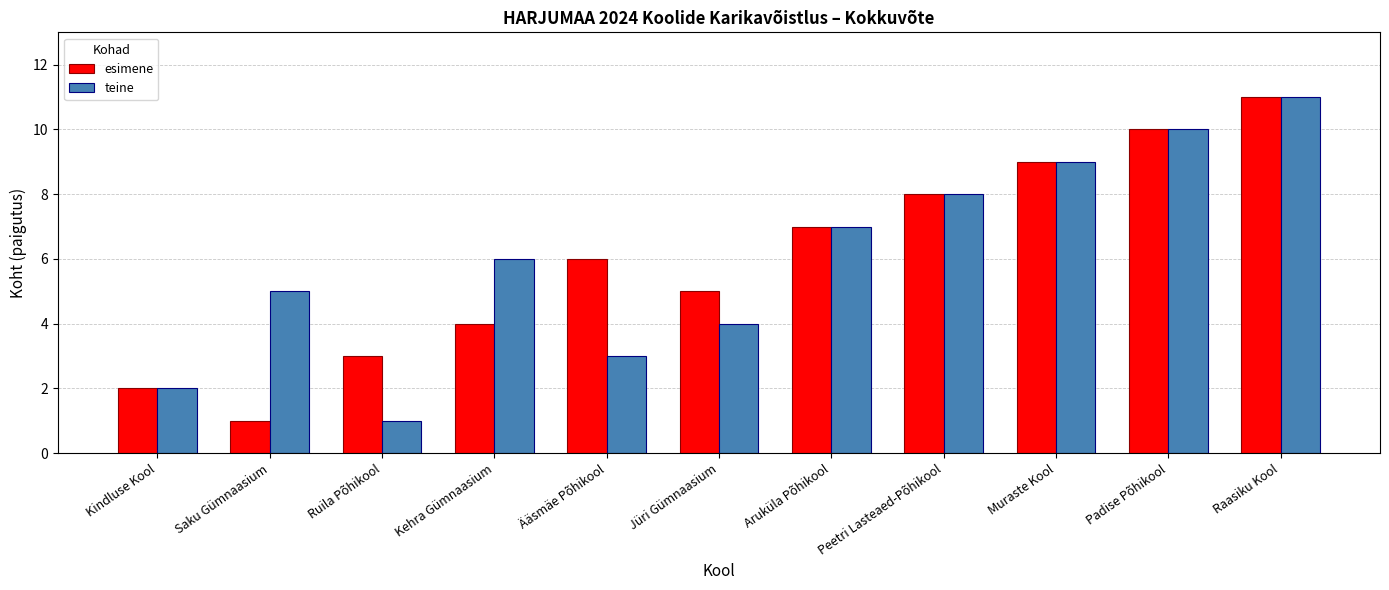

What is the label of the 10th bar from the left?

Padise Põhikool